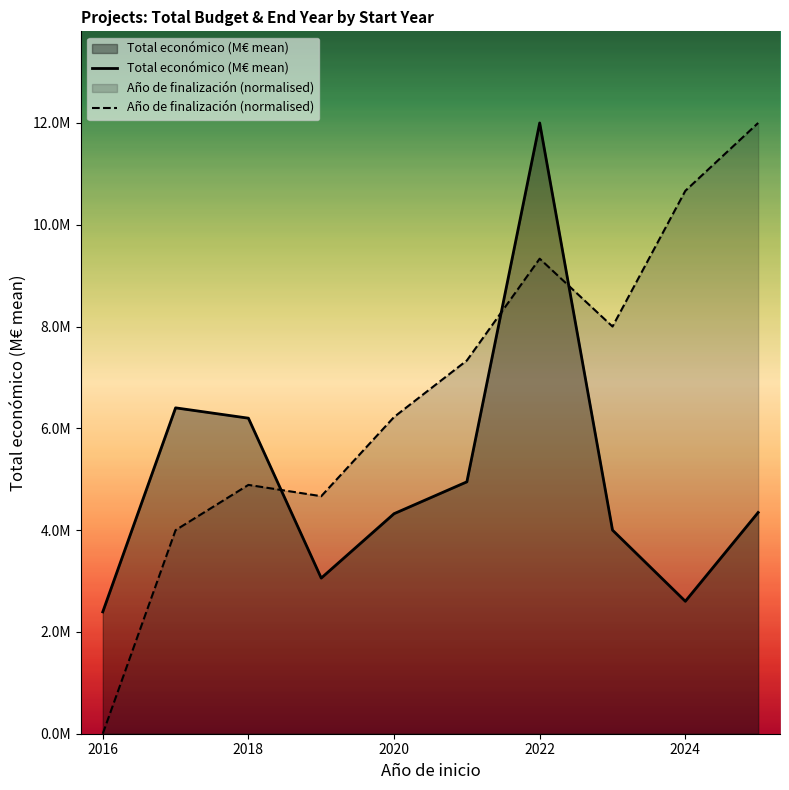

Does the chart display data point markers on the line(s)?

No